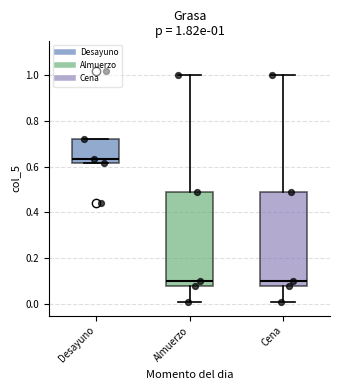

Which box's median line is the highest?

Desayuno